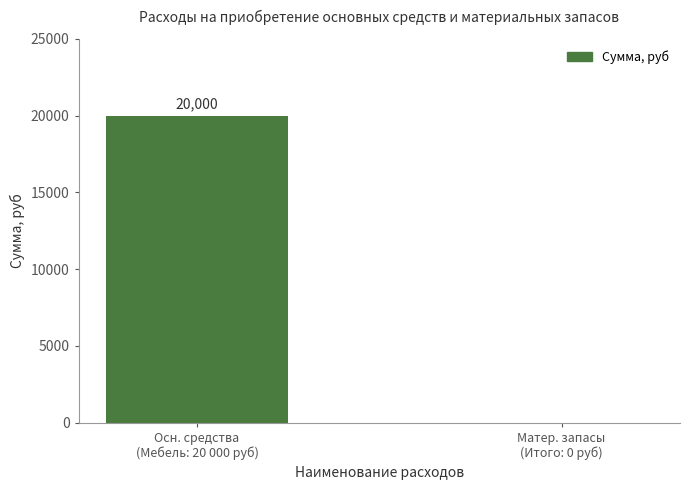

Reading left to right, transcribe all the data shown in this chart.

20000	0